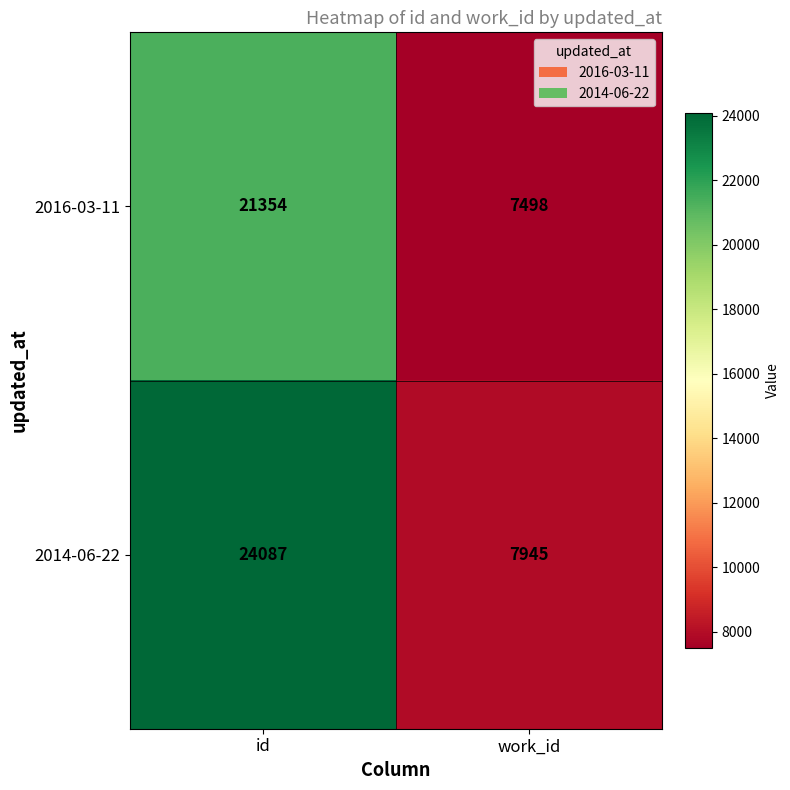

What is the minimum value shown in the chart?

7498